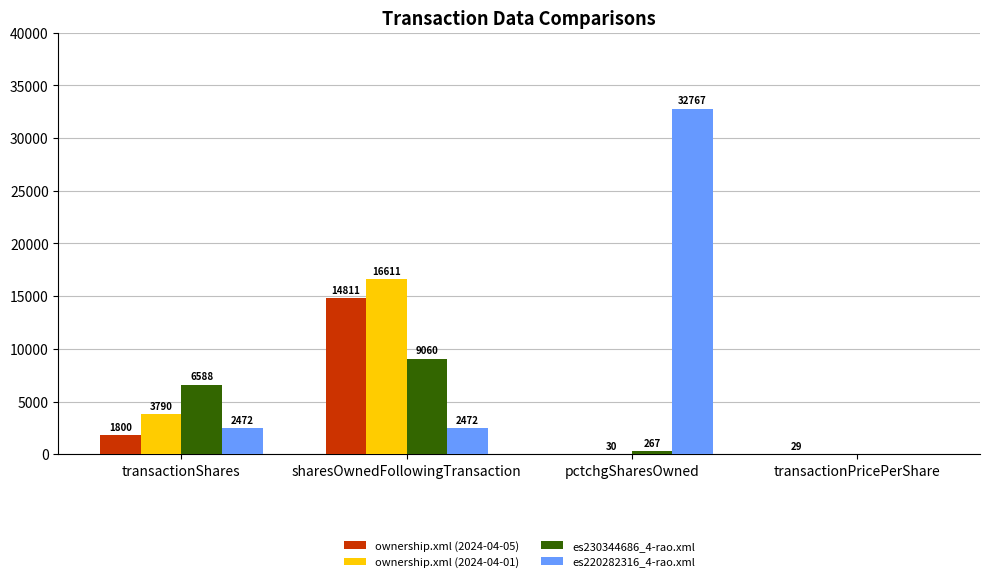

What is the approximate value of es220282316_4-rao.xml at sharesOwnedFollowingTransaction?

2472